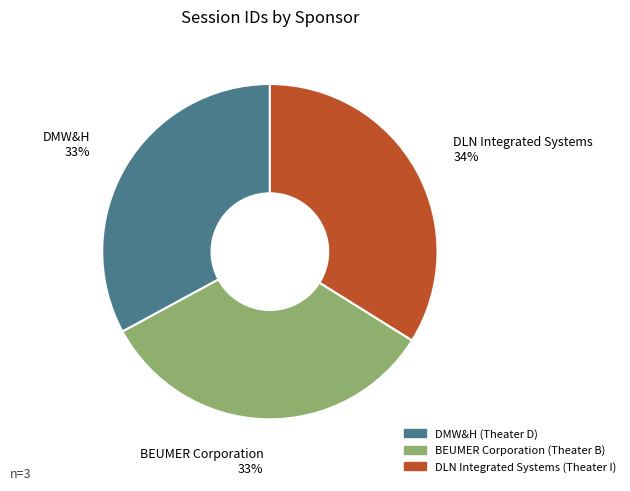

To the nearest percent, what is the combined percentage of DMW&H (Theater D) and DLN Integrated Systems (Theater I)?

67%